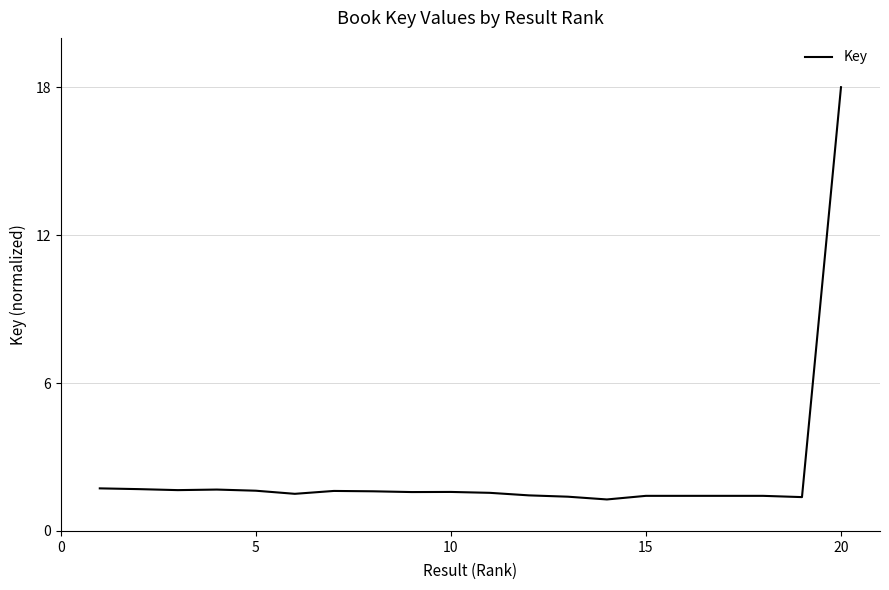

What is the greatest value displayed?

18.0